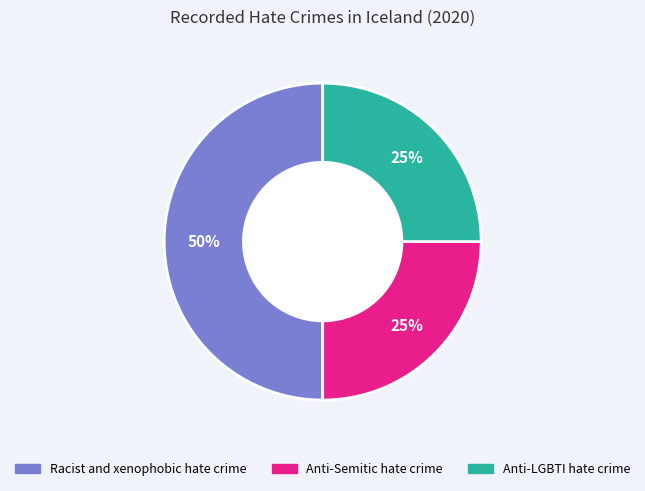

Which category has the biggest portion of the pie?

Racist and xenophobic hate crime